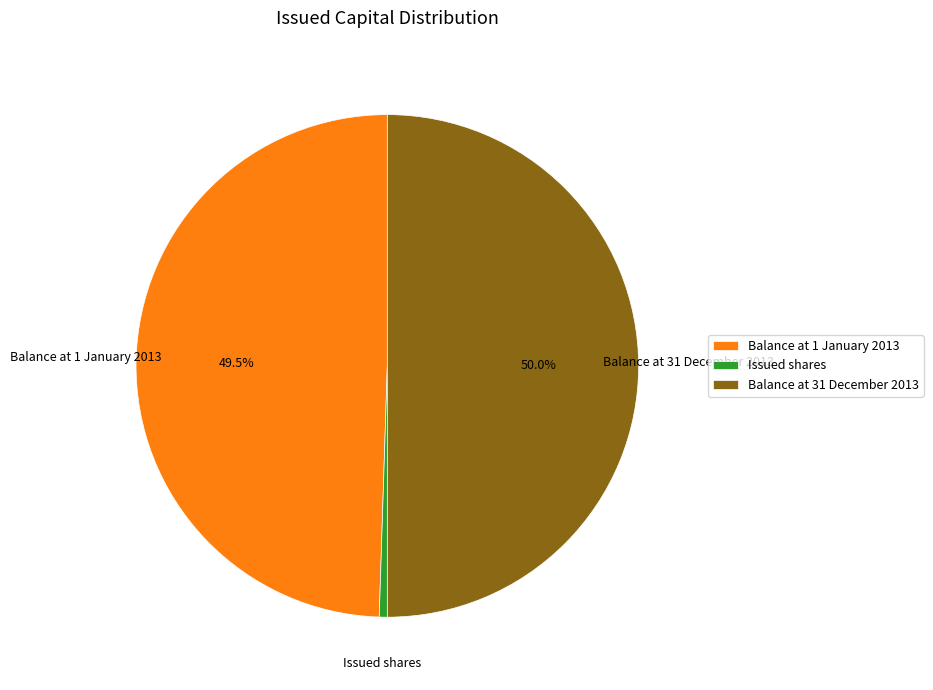

True or false: Balance at 31 December 2013 accounts for 65% of the total.

False